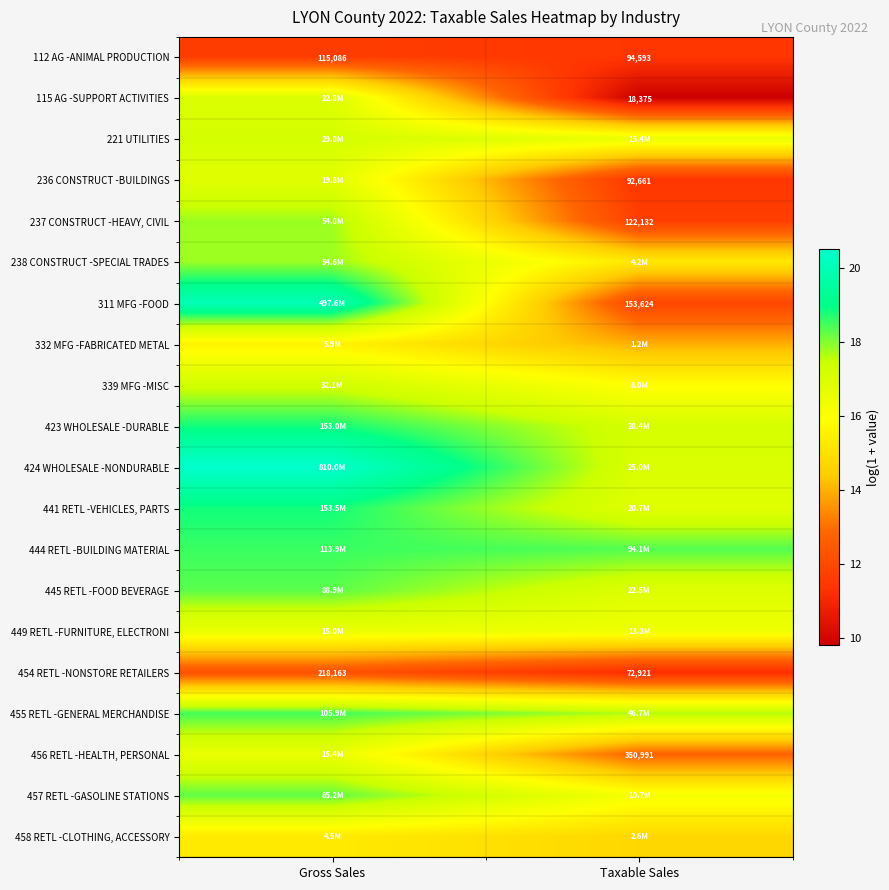

Rank the categories by 112 AG -ANIMAL PRODUCTION value from lowest to highest.

Taxable Sales, Gross Sales